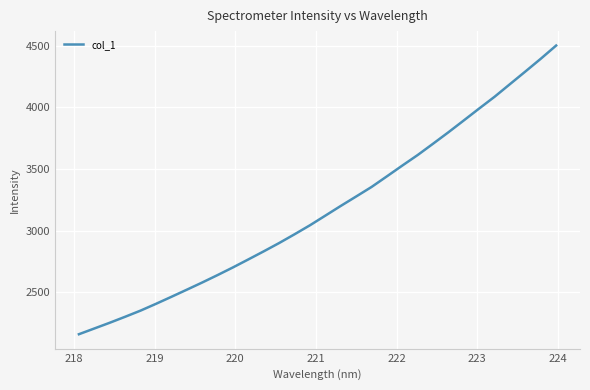

What is the difference between the maximum and minimum values?

2342.5